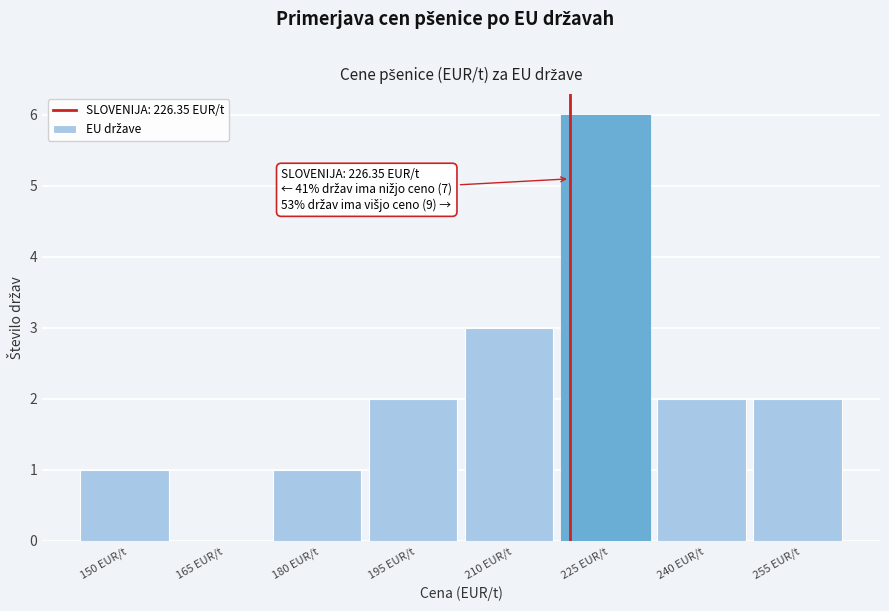

Reading left to right, list all the values displayed in this chart.

150 EUR/t=1	165 EUR/t=0	180 EUR/t=1	195 EUR/t=2	210 EUR/t=3	225 EUR/t=6	240 EUR/t=2	255 EUR/t=2